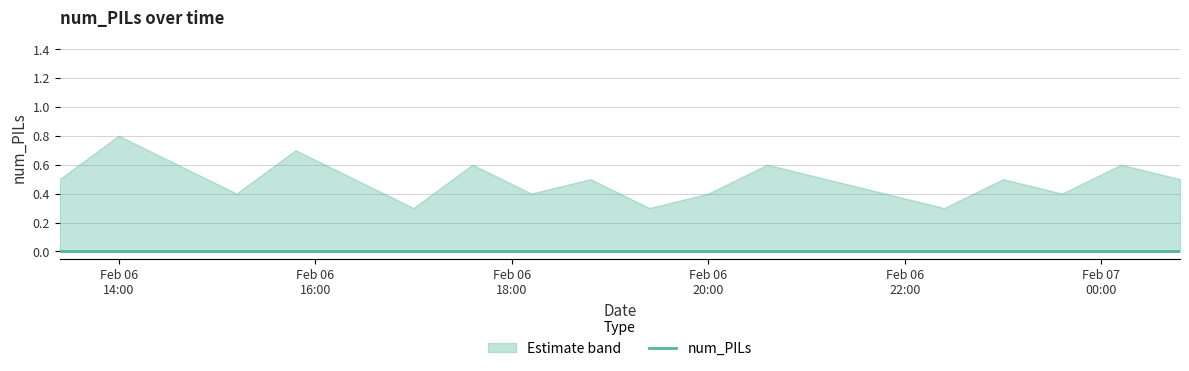

At which category is the sum across all series the highest?

2016-02-06 14:00